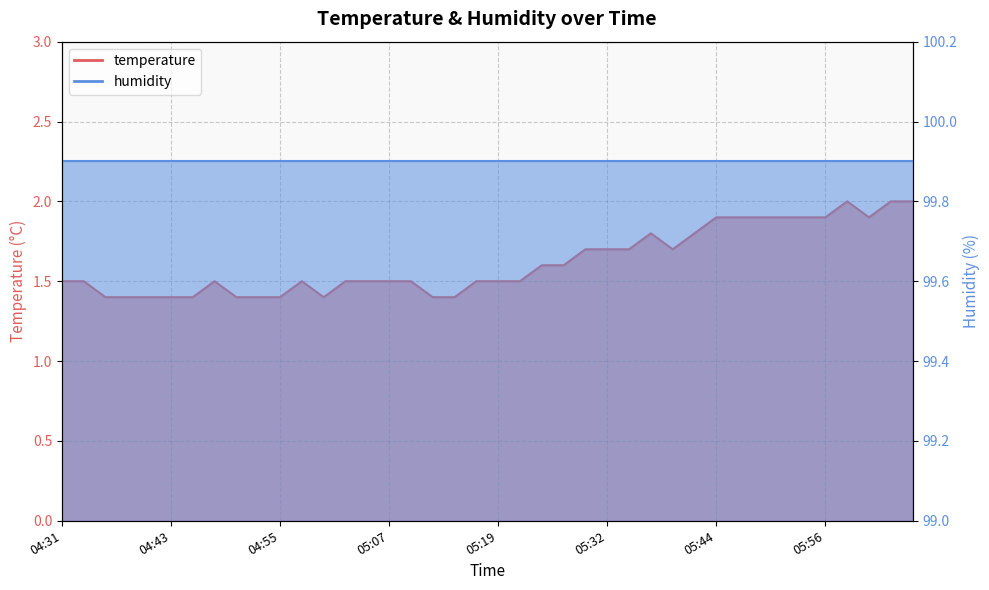

Which has a higher value, 05:41 or 05:02?

05:41